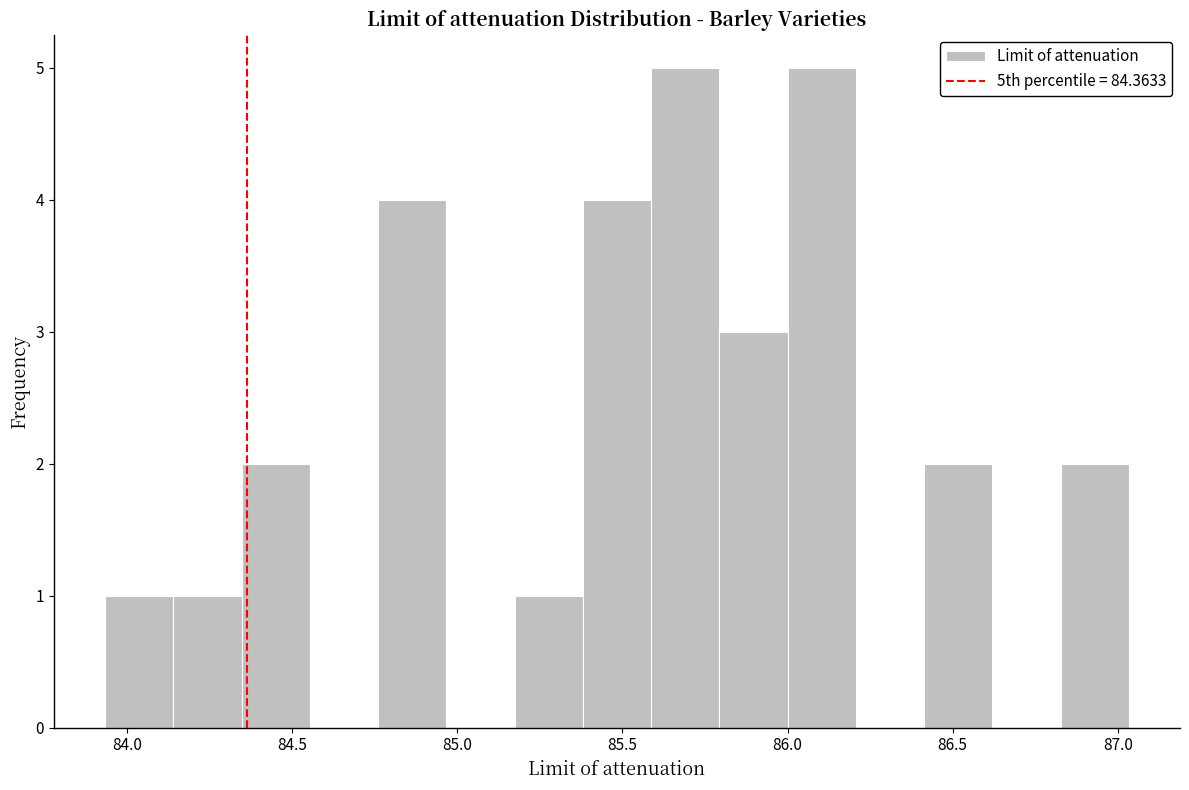

Reading left to right, transcribe this chart: for each bar, give the range it covers on the x-axis and its height. Neither the bar edges nor the heights are printed on the chart, so give them approximately, as read against the axes.

83.95 to 84.15: 1
84.15 to 84.35: 1
84.35 to 84.55: 2
84.55 to 84.75: 0
84.75 to 84.95: 4
84.95 to 85.15: 0
85.15 to 85.40: 1
85.40 to 85.60: 4
85.60 to 85.80: 5
85.80 to 86.00: 3
86.00 to 86.20: 5
86.20 to 86.40: 0
86.40 to 86.60: 2
86.60 to 86.85: 0
86.85 to 87.05: 2